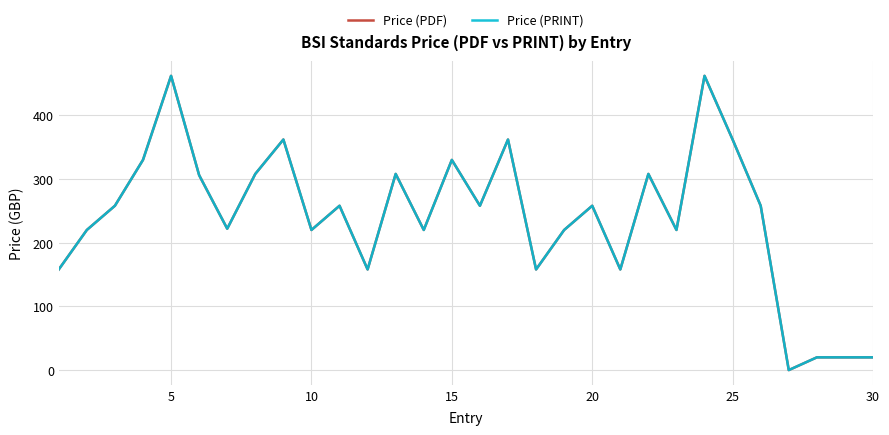

Does the chart have visible grid lines?

Yes